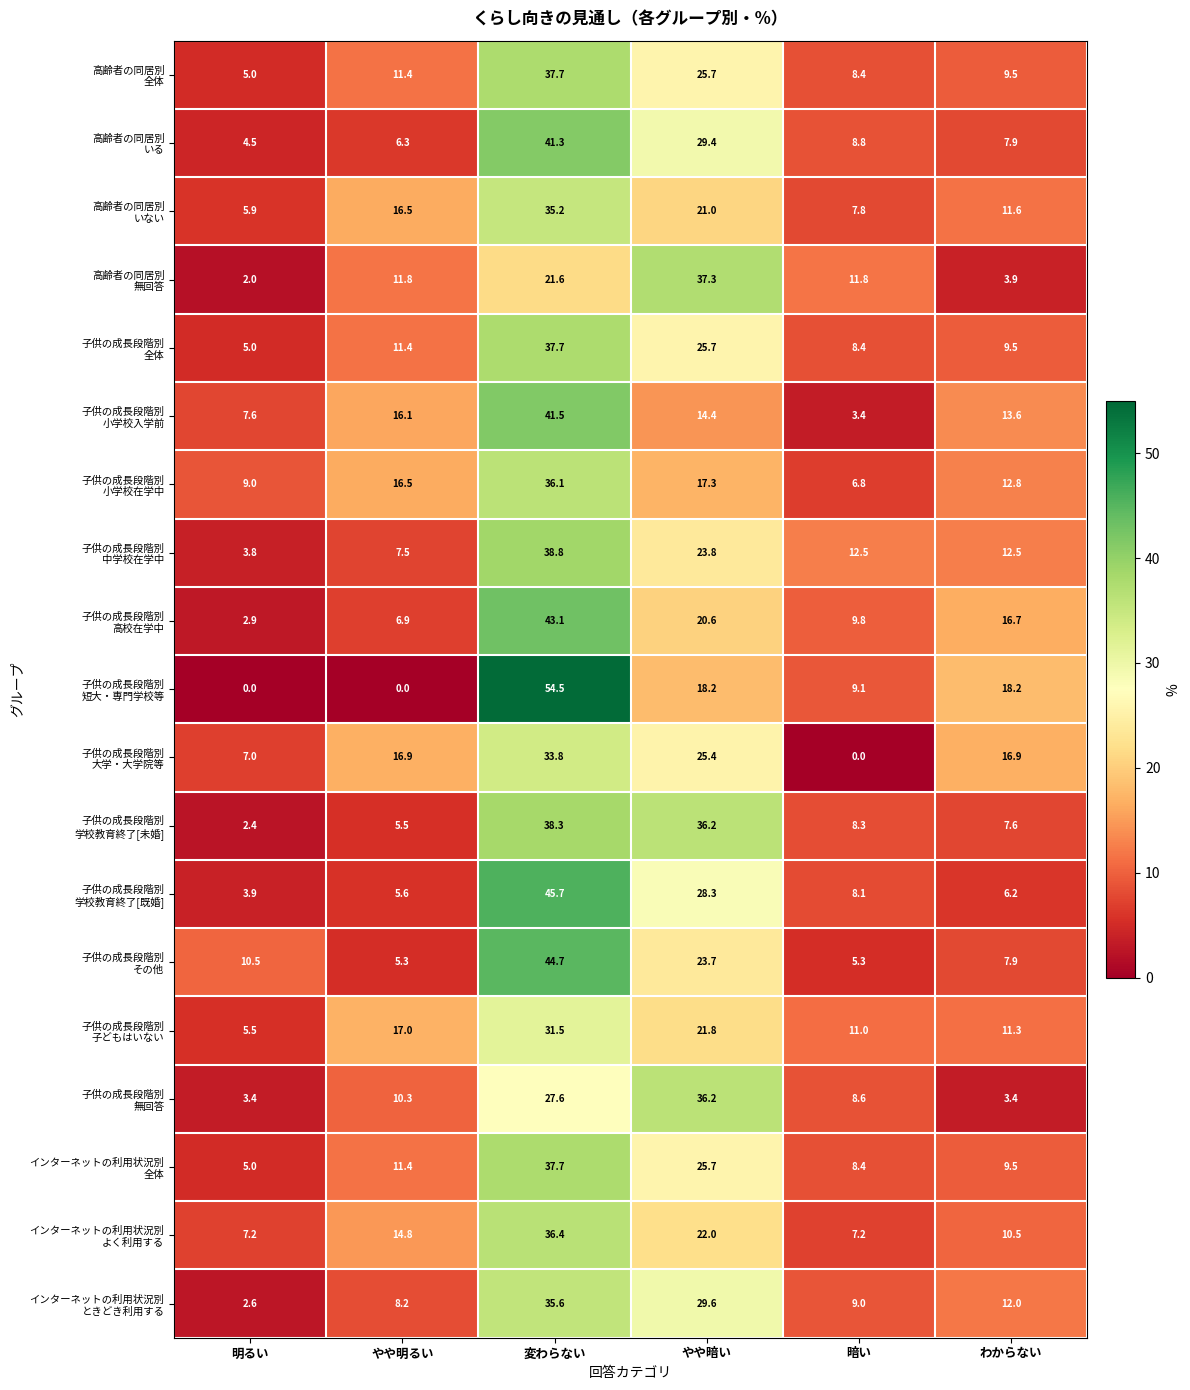

What is the maximum value shown in the chart?

54.5